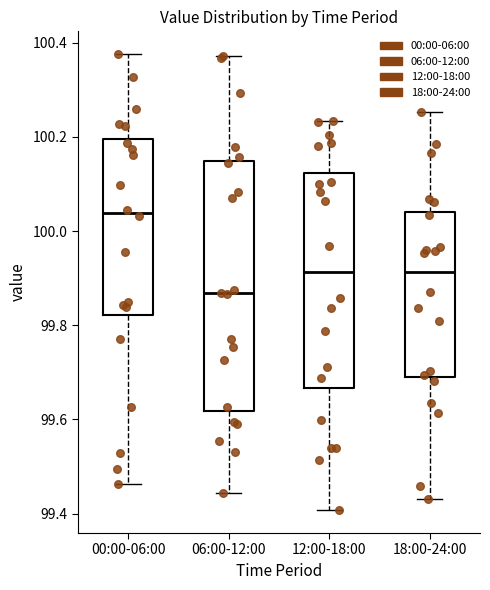

Reading left to right, transcribe this box plot: for each box, give where its median line is, the range the box spans, and where its two whiskers end, as read against the y-axis. The values are not printed on the chart, so give them approximately, as read against the axis.

00:00-06:00: median 100.04, box 99.82 to 100.20, whiskers 99.46 to 100.38
06:00-12:00: median 99.86, box 99.62 to 100.14, whiskers 99.44 to 100.38
12:00-18:00: median 99.92, box 99.66 to 100.12, whiskers 99.40 to 100.24
18:00-24:00: median 99.92, box 99.70 to 100.04, whiskers 99.44 to 100.26